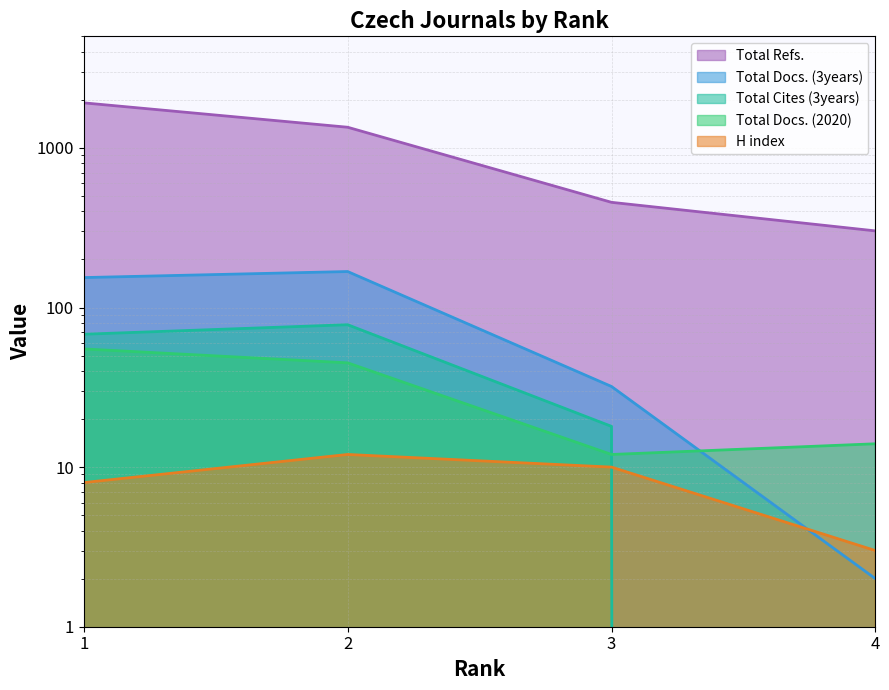

The H index series shows 10 at 3. True or false?

True